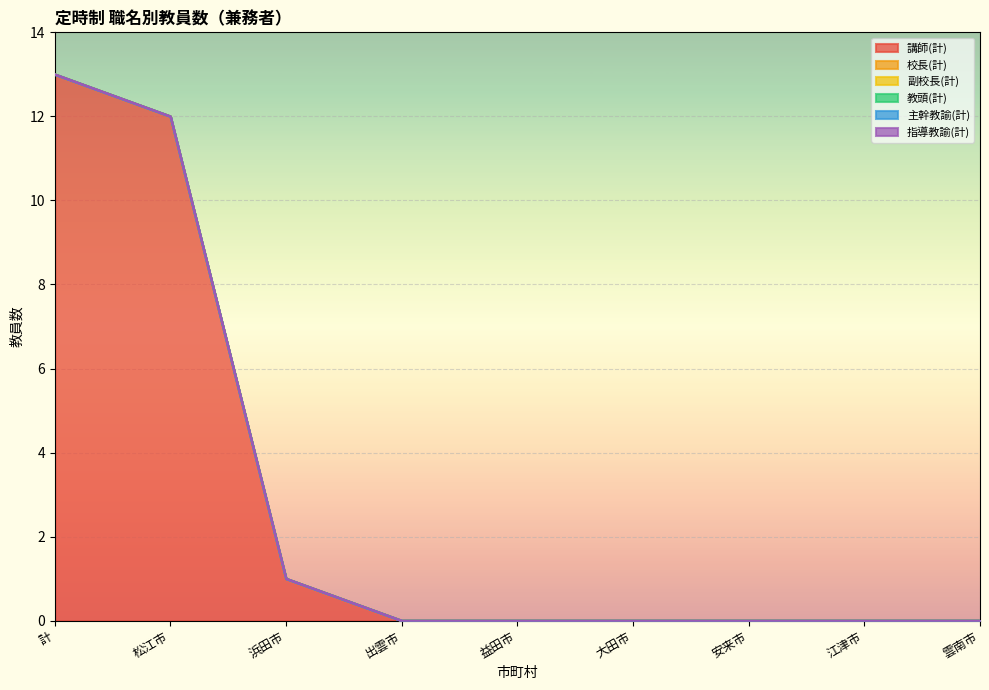

Which series has the widest spread of values?

講師(計)